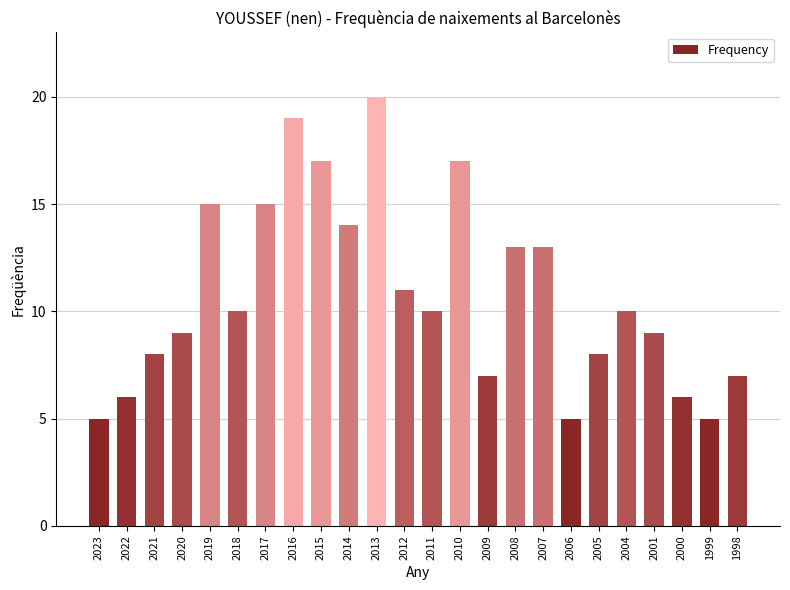

Is it true that the value at 2020 is 9?

True